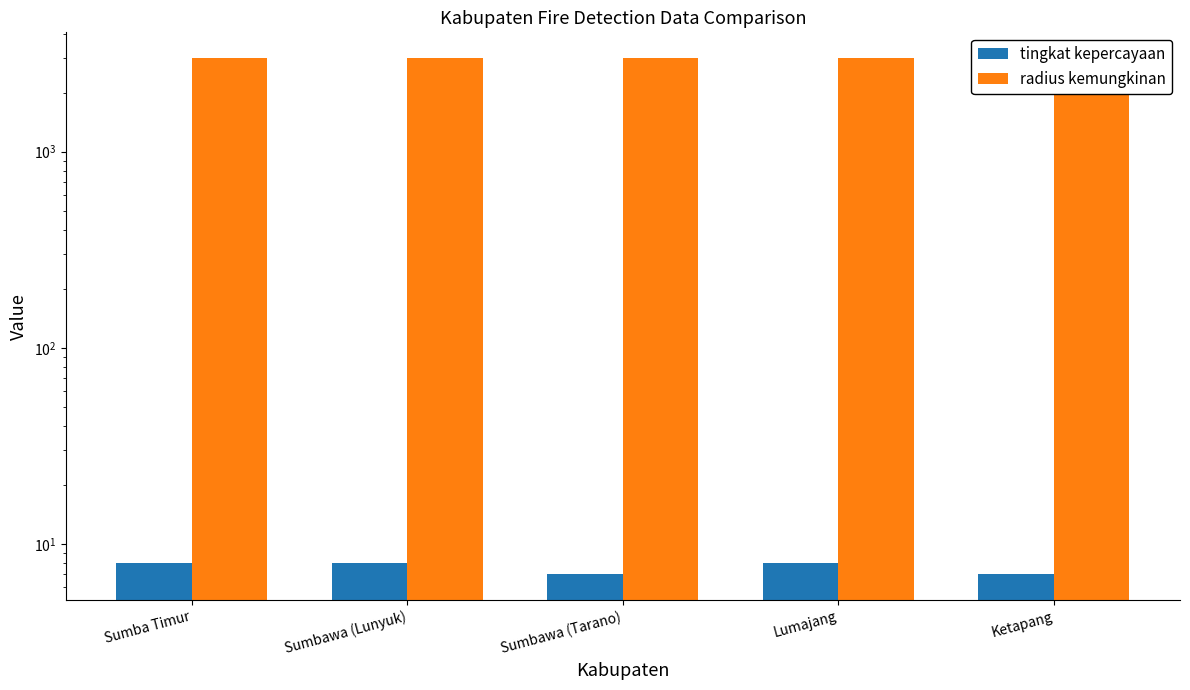

What is the label of the 2nd bar from the right?

Lumajang